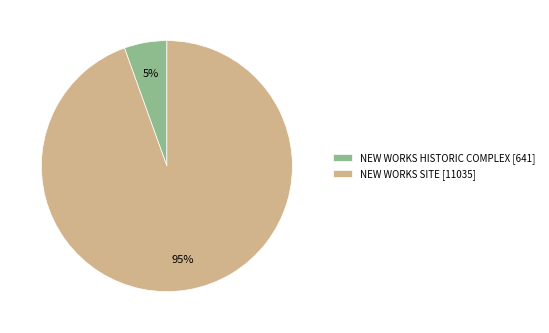

Which slice represents more than half of the pie?

NEW WORKS SITE